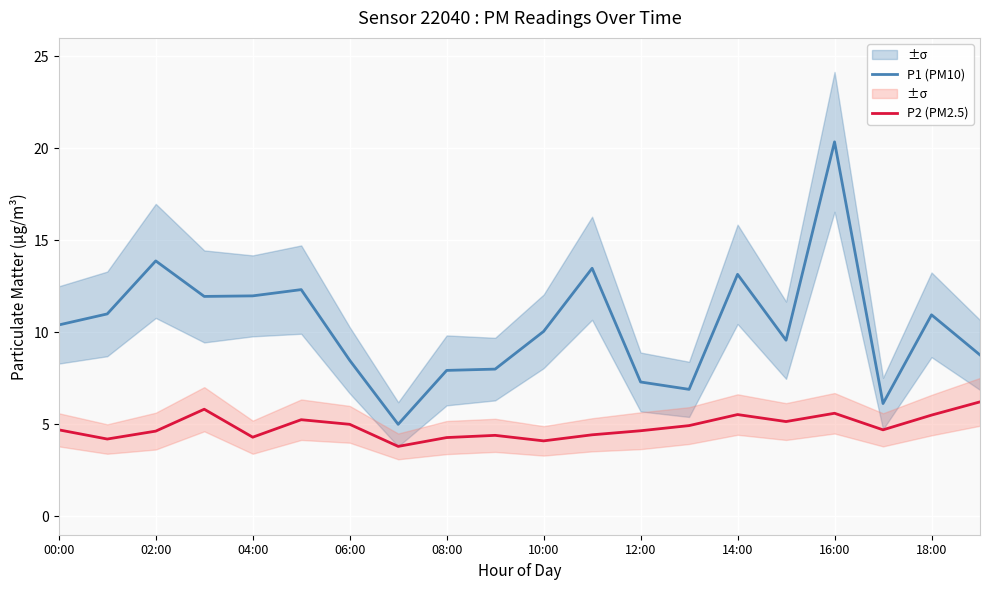

True or false: P2 (PM2.5) and P1 (PM10) intersect in this chart.

False